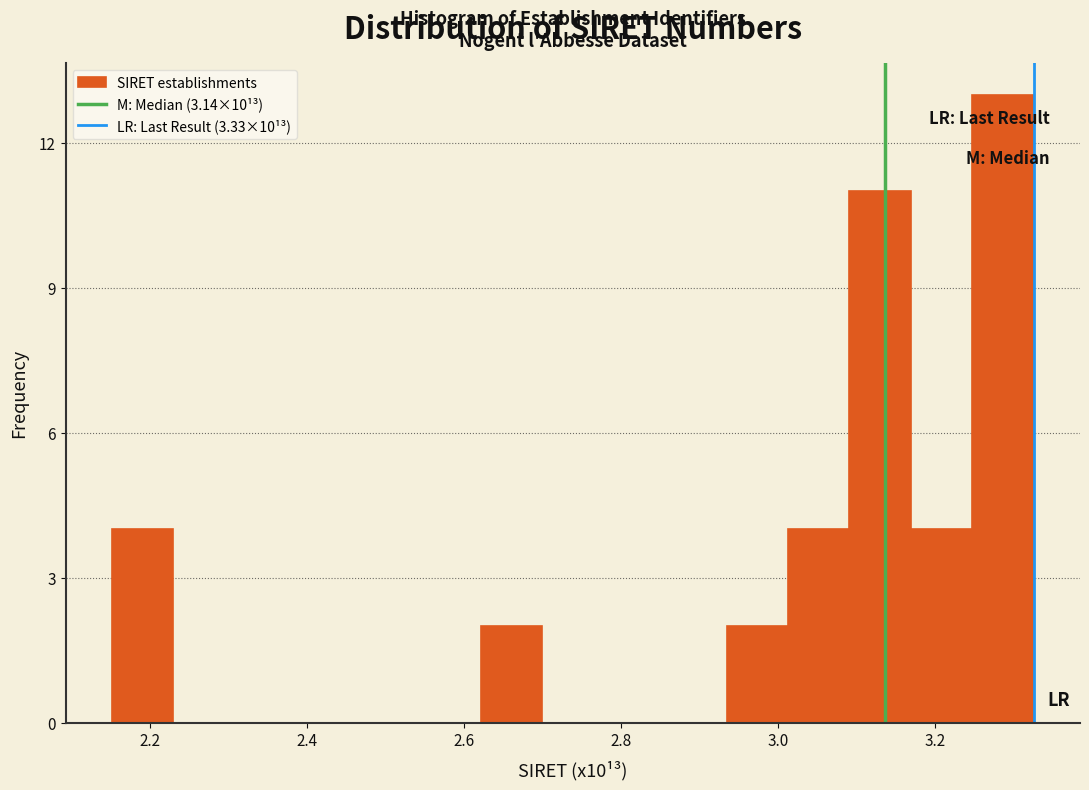

Around what value on the x-axis is the tallest bar? Give the approximate position of its centre, as read against the axis.

3.28